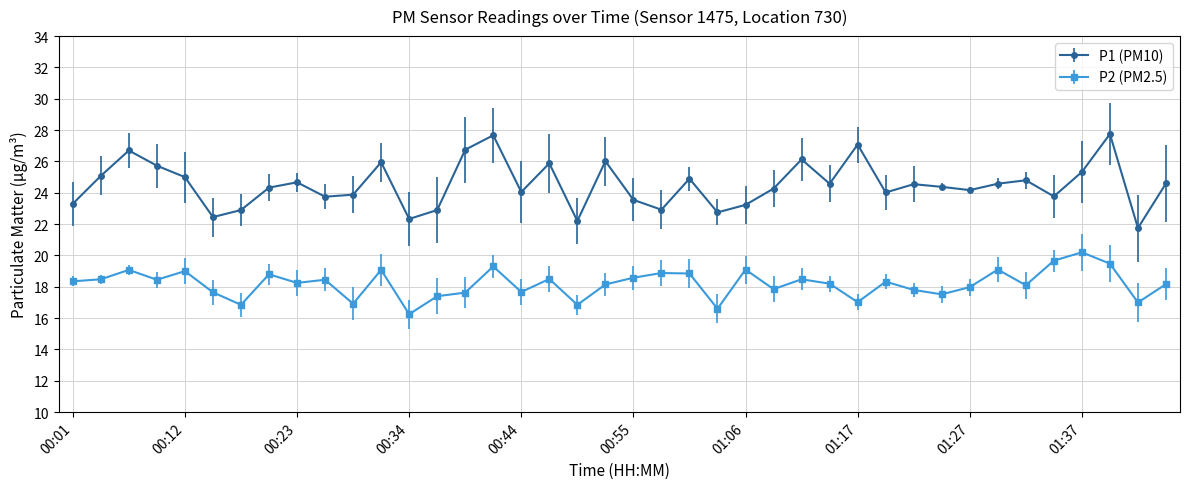

What are all the series names shown in the legend?

P1 (PM10), P2 (PM2.5)